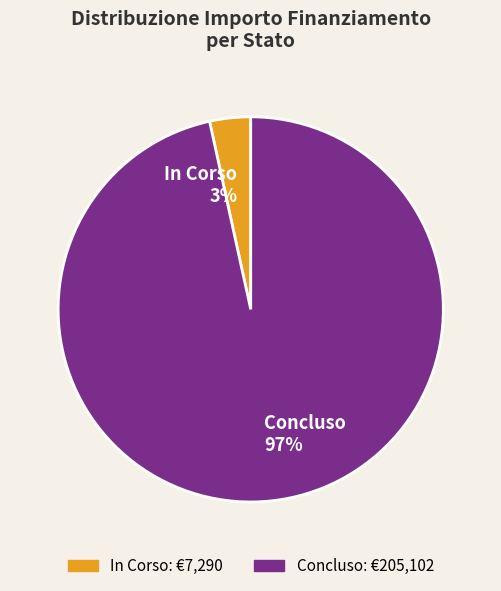

To the nearest percent, what is the combined percentage of Concluso and In Corso?

100%